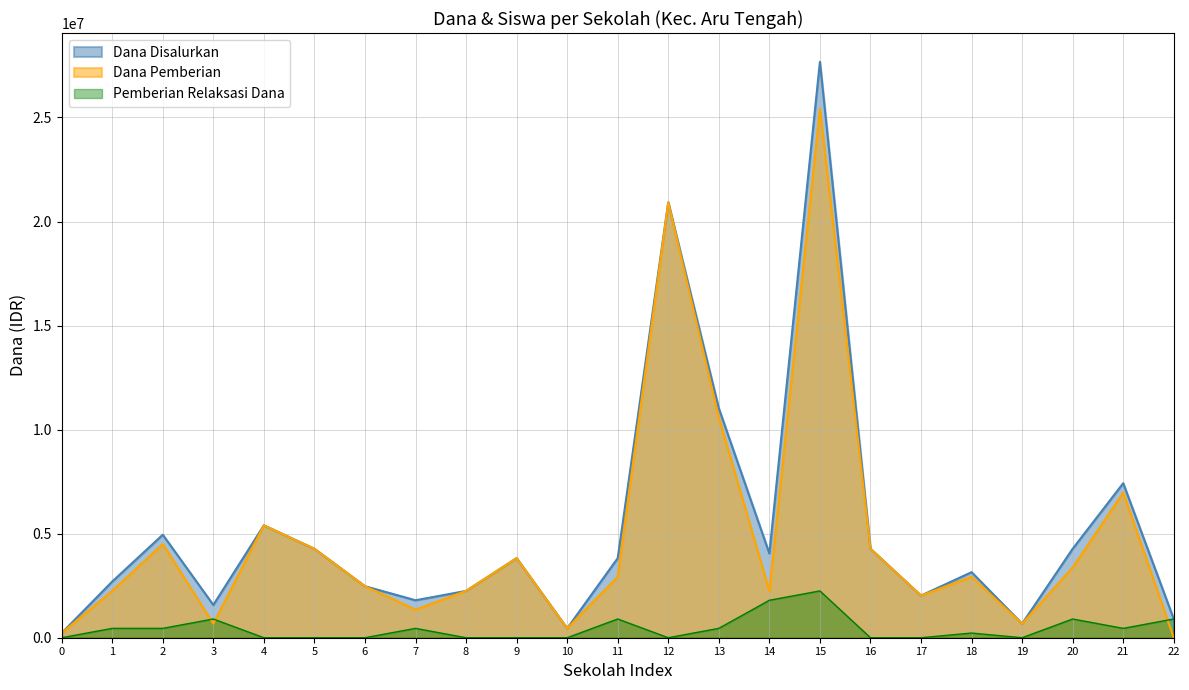

True or false: Dana Pemberian and Pemberian Relaksasi Dana cross at least once.

True